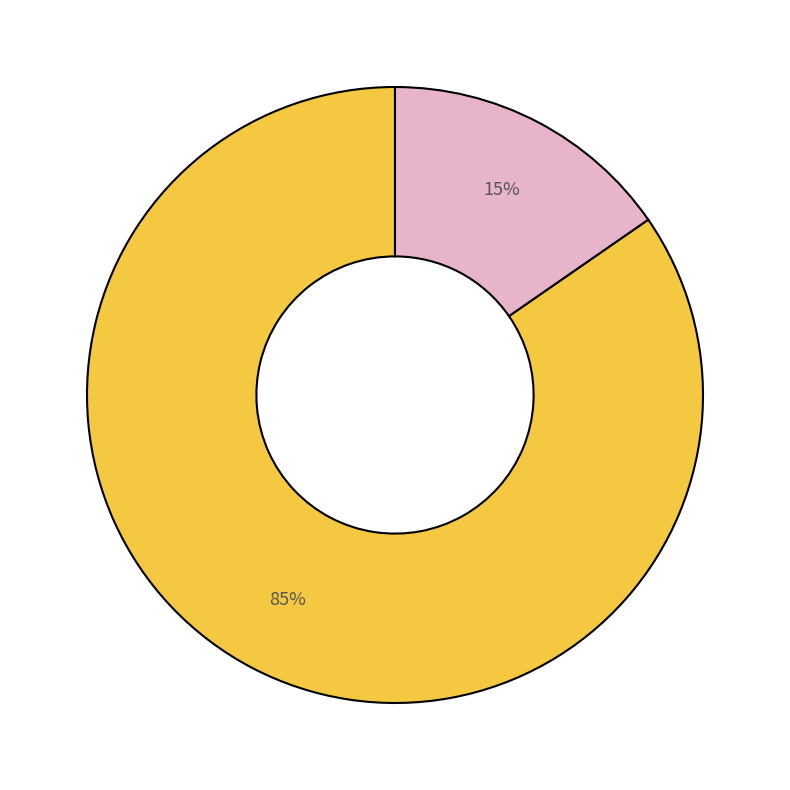

Is there any slice that represents more than half of the pie?

Yes